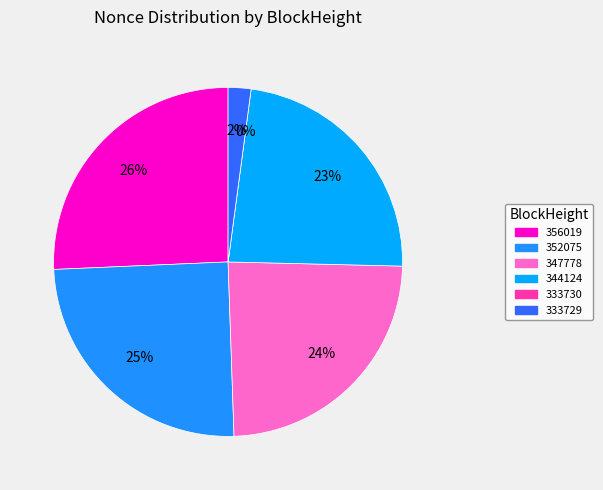

The 333729 slice represents 11% of the pie. True or false?

False